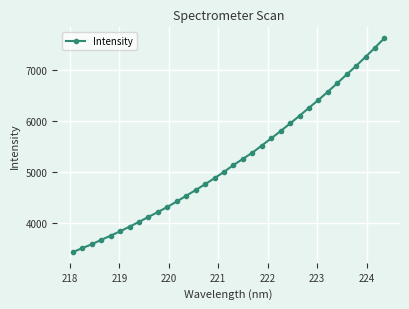

What is the difference between the second highest and minimum values?

4013.1